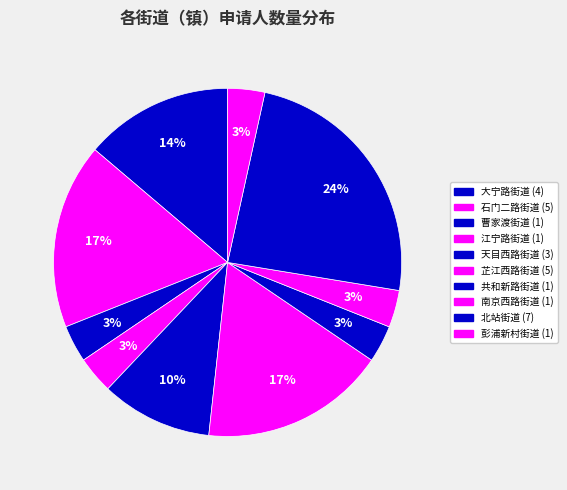

Is there any slice that represents more than half of the pie?

No